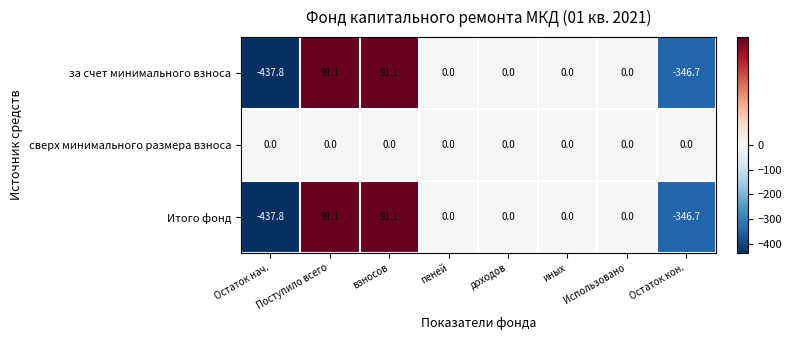

True or false: сверх минимального размера взноса has a value of 0.0 at доходов.

True